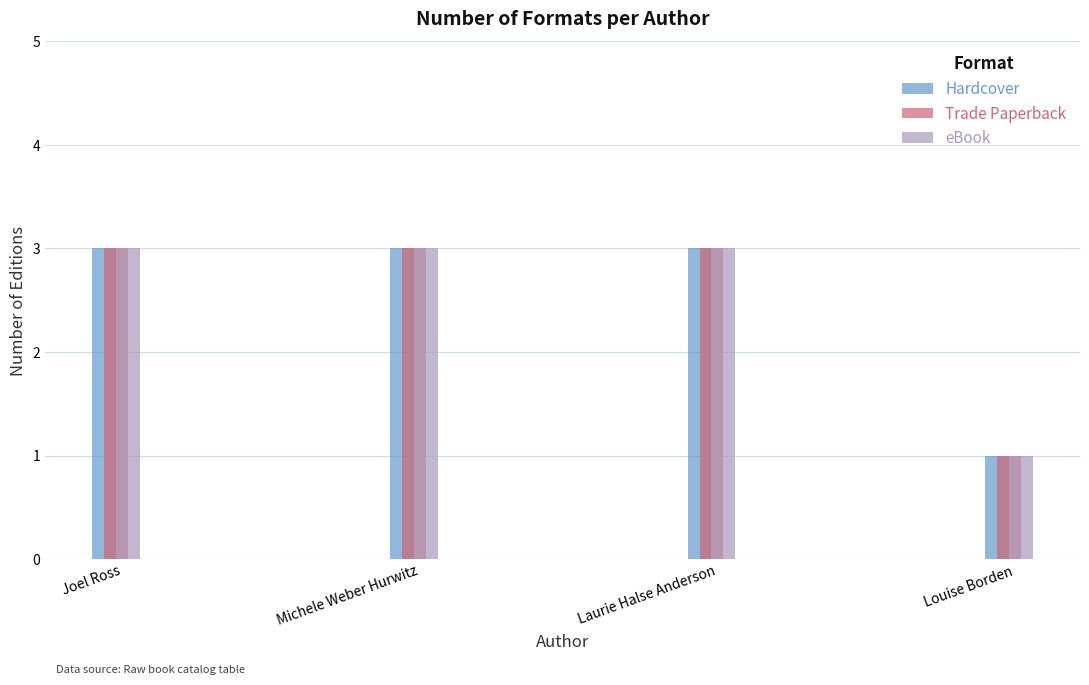

What is the value of the eBook bar at the 1st from the left?

3